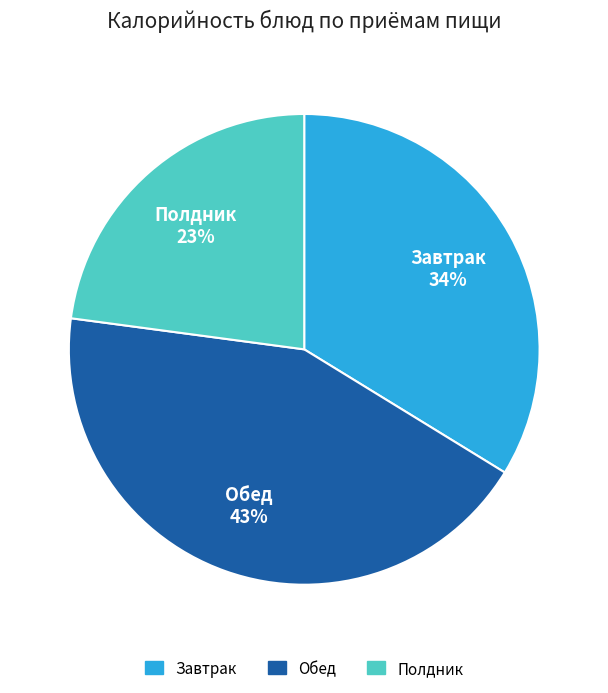

To the nearest percent, what portion does Обед represent?

43%